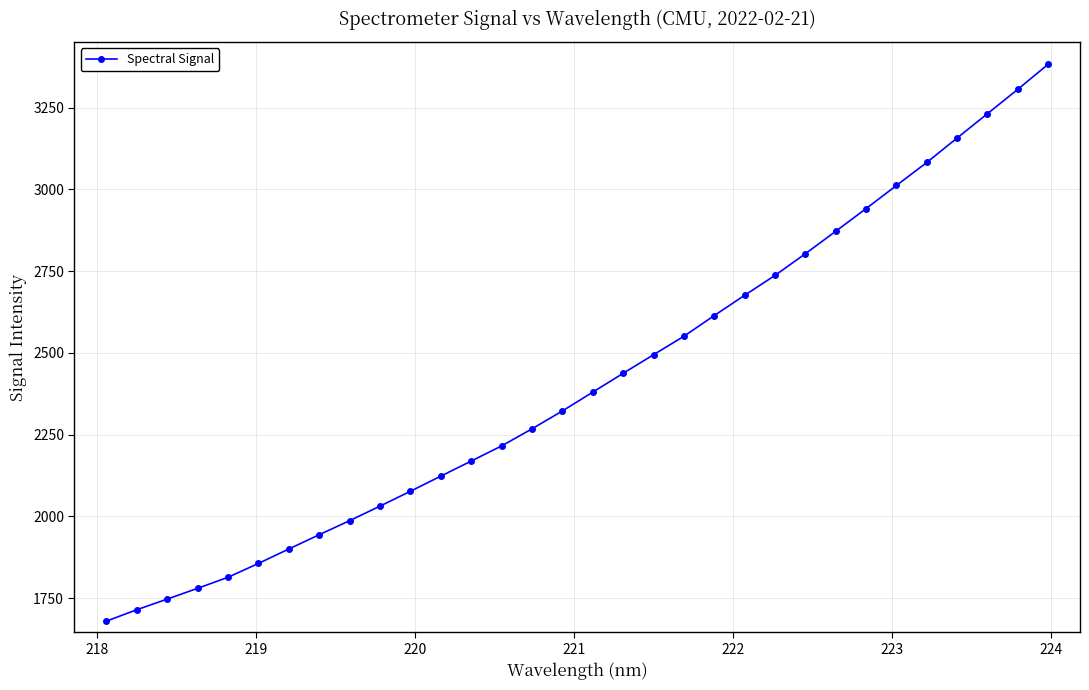

True or false: the data has more than 2 interior local peaks.

False